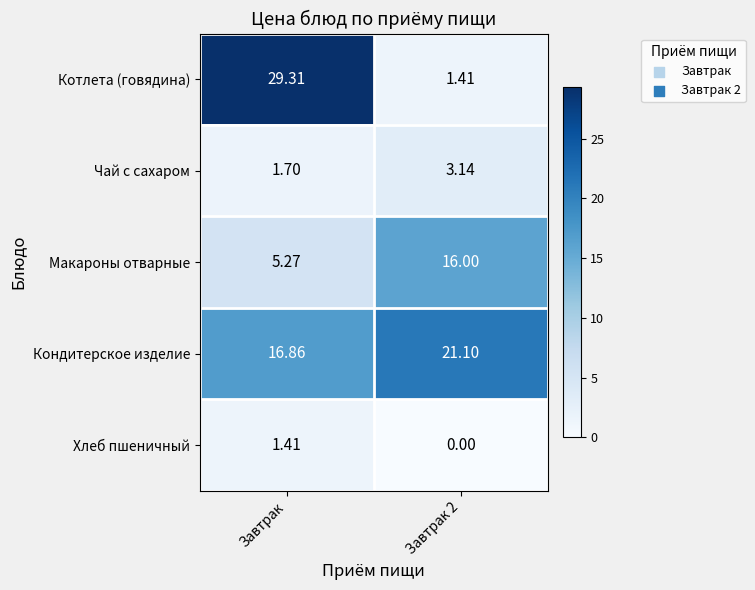

At which label does Хлеб пшеничный first exceed 1?

Завтрак